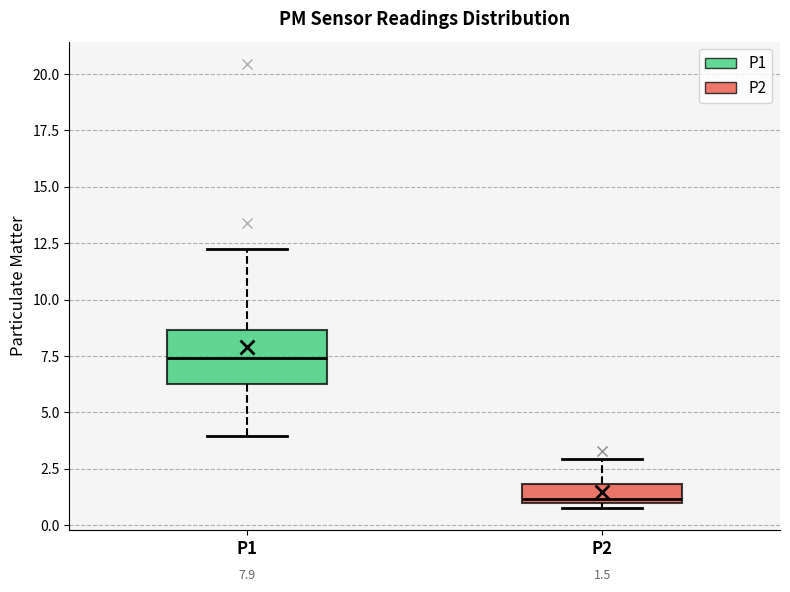

Which box is the tallest, from its lower edge to its upper edge?

P1